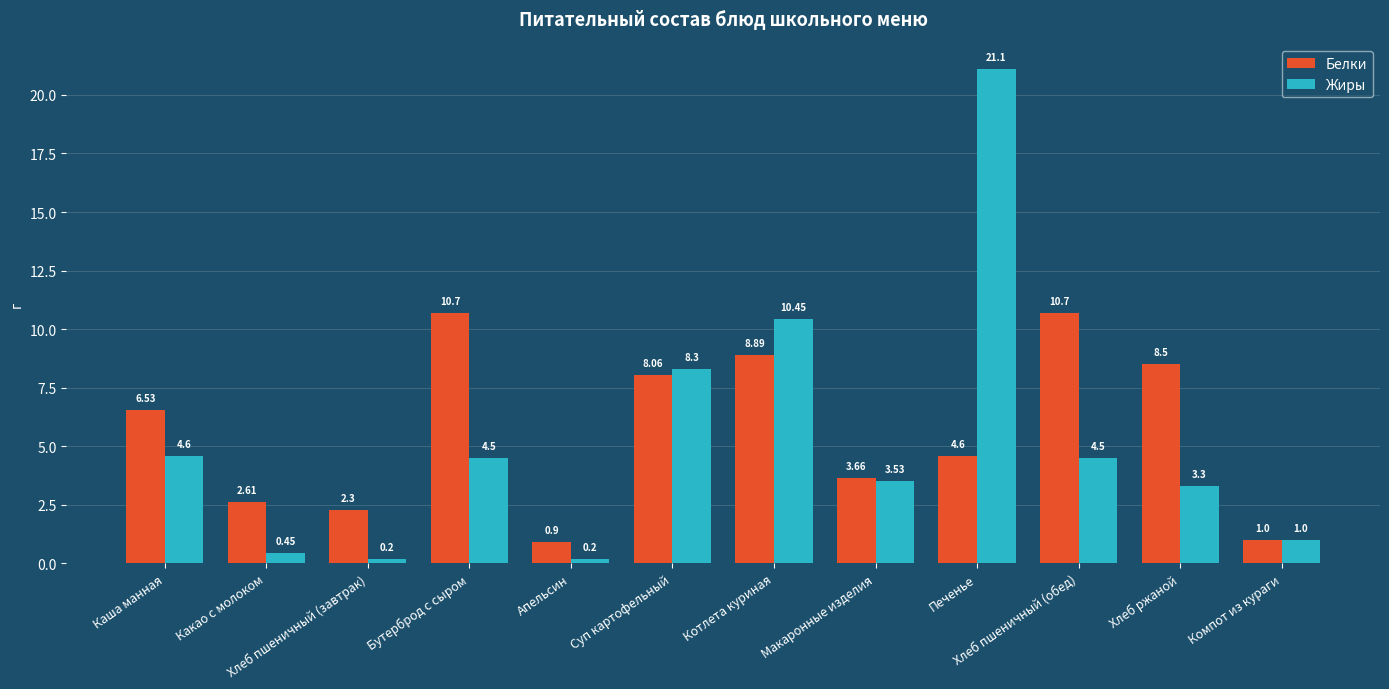

What is the sum of all Жиры values?

62.1